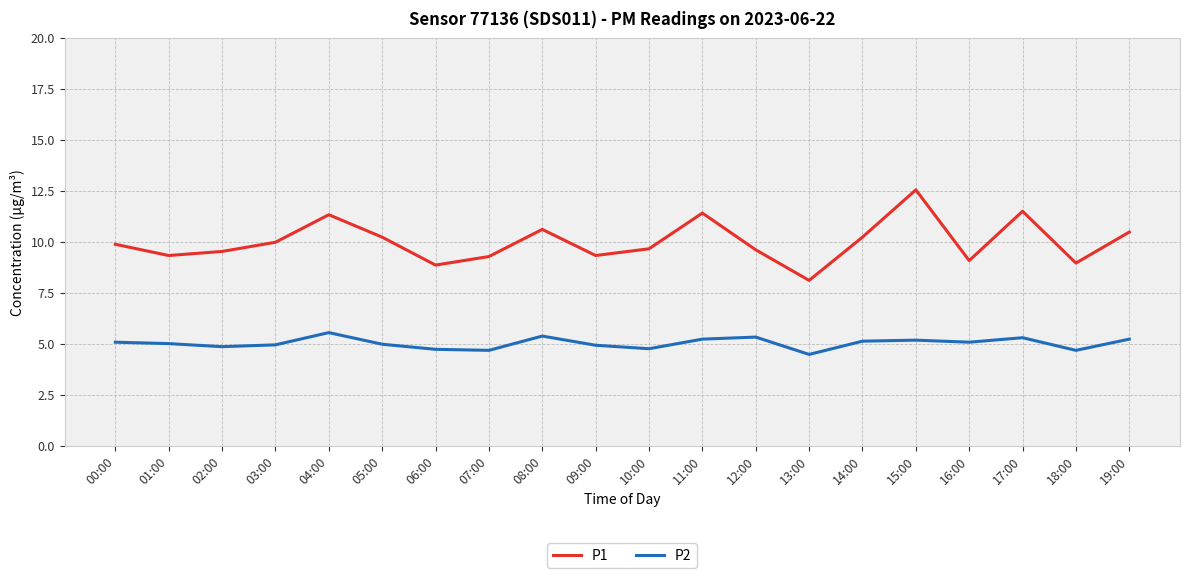

What position from the left is 16:00?

17